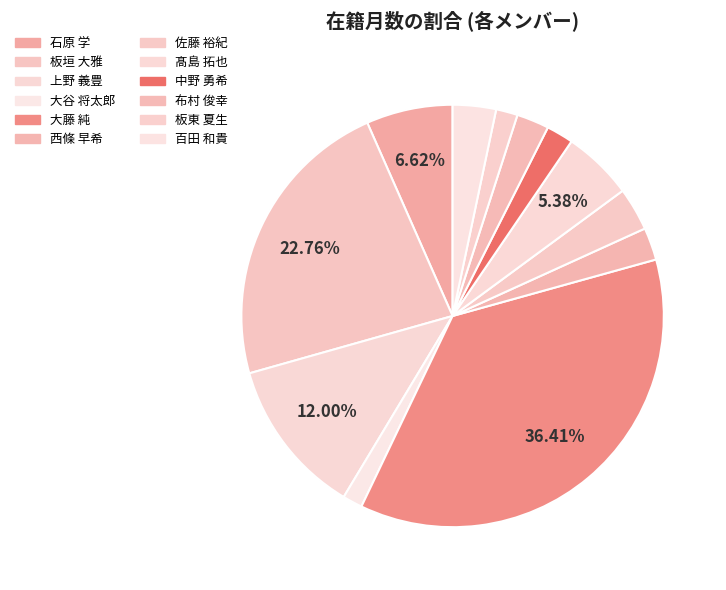

How many slices are in this pie chart?

12